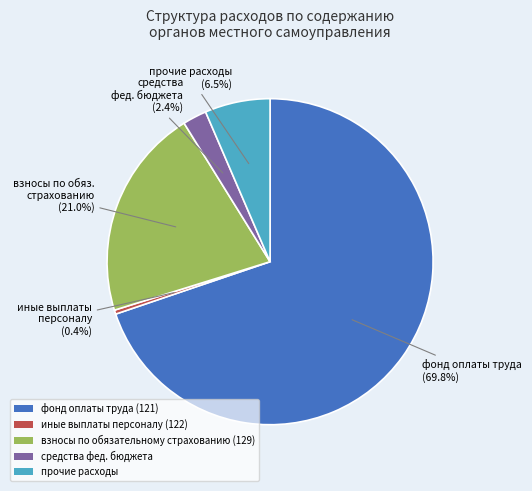

How much of the chart is everything except средства фед. бюджета?

97.6%